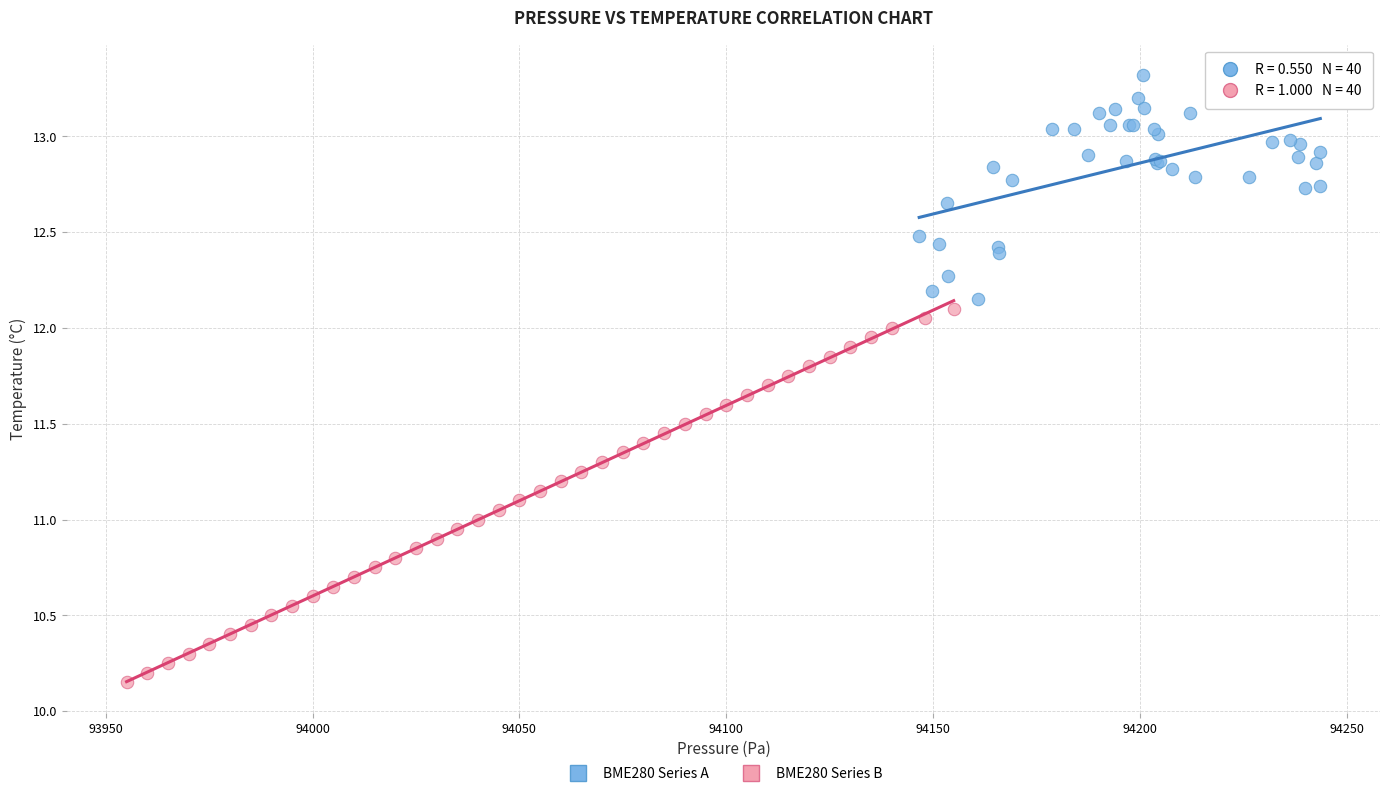

What are all the series names shown in the legend?

BME280 Series A, BME280 Series B